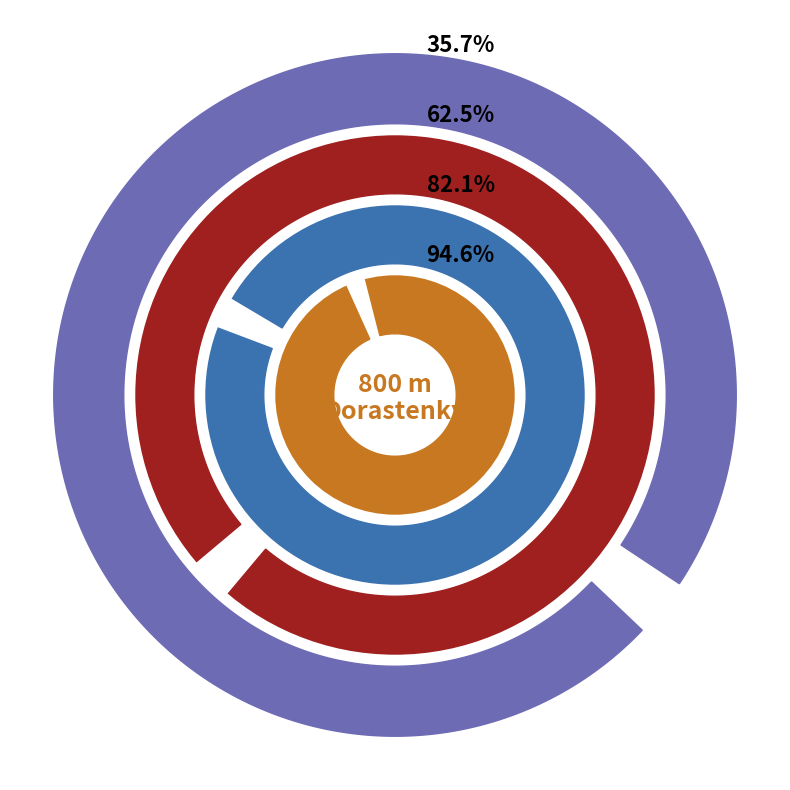

Does Šuleková Petra represent more than half of the total?

No